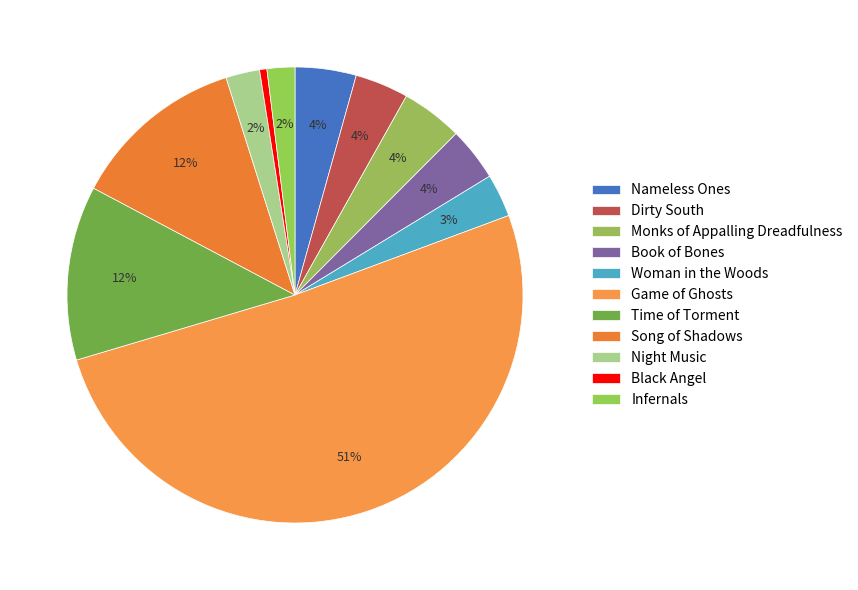

How many slices are in this pie chart?

11